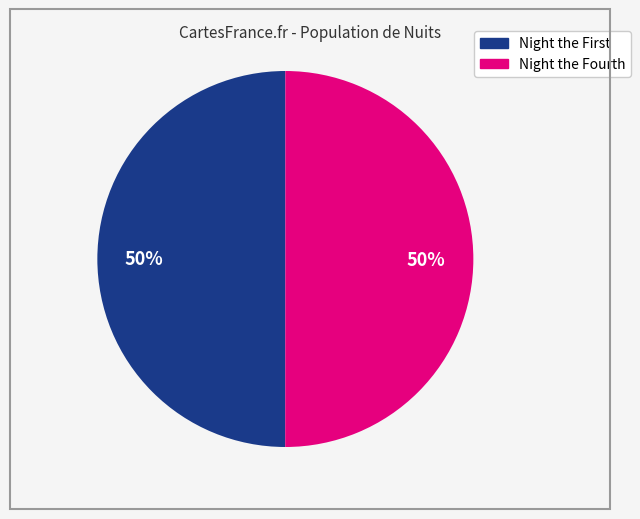

To the nearest percent, what portion does Night the Fourth represent?

50%